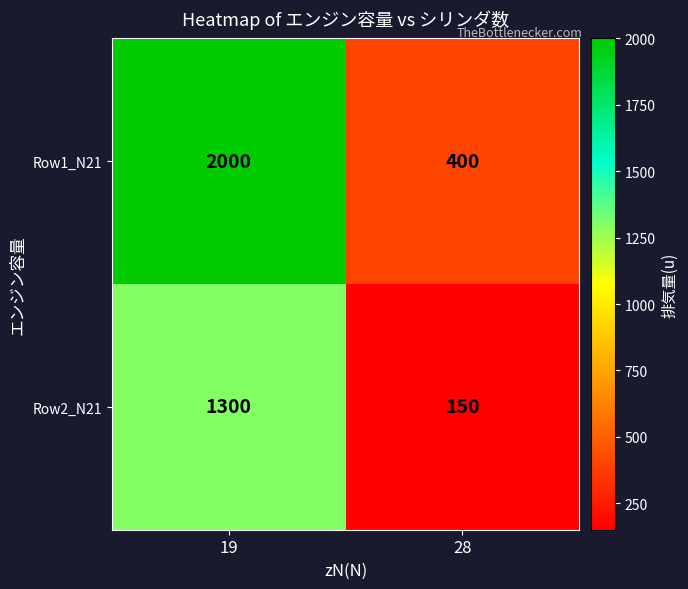

Is it true that Row1_N21 equals 2000 at 19?

True